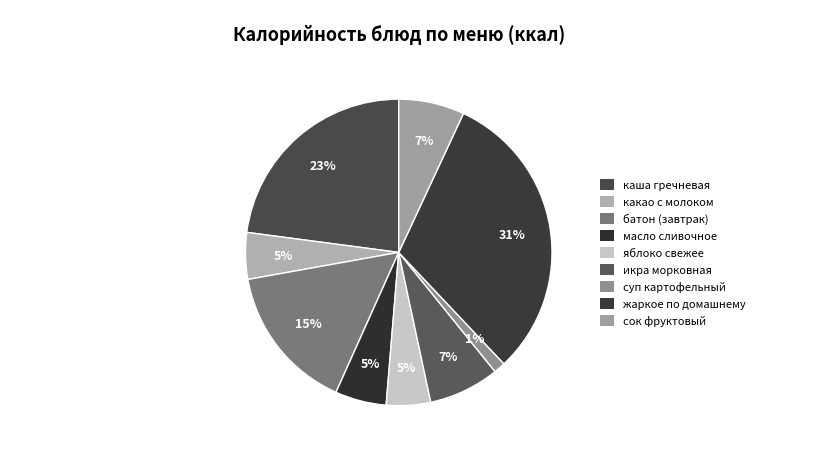

True or false: масло сливочное accounts for 5% of the total.

True